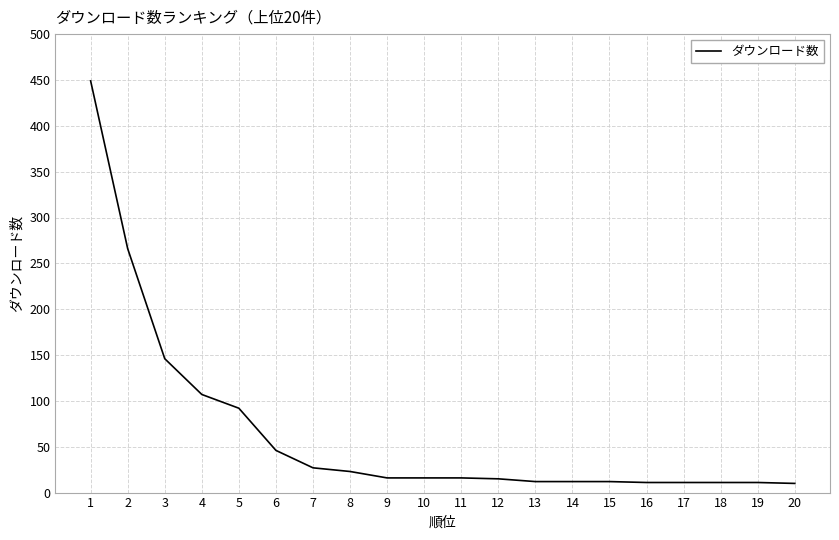

What is the maximum value shown in the chart?

449